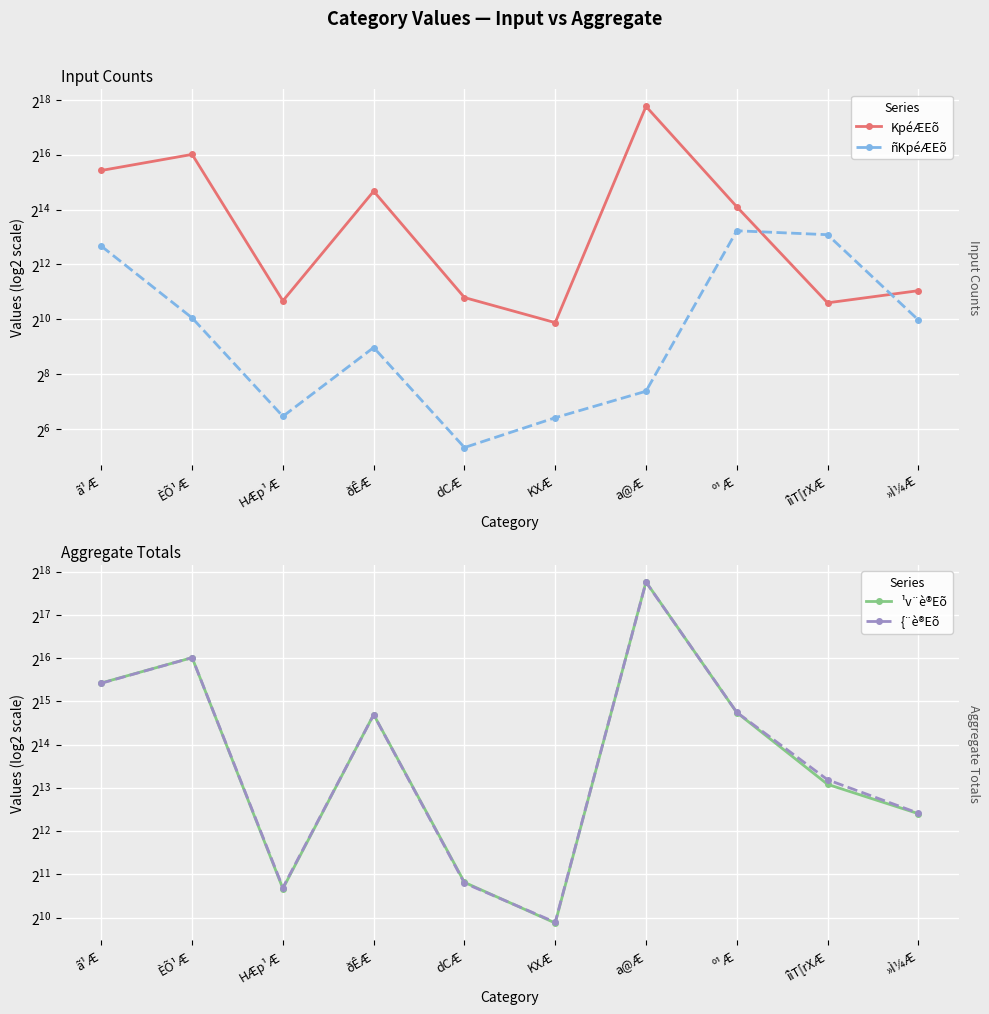

Is it true that ¹v¨è®Eõ equals 532 at dCÆ?

False